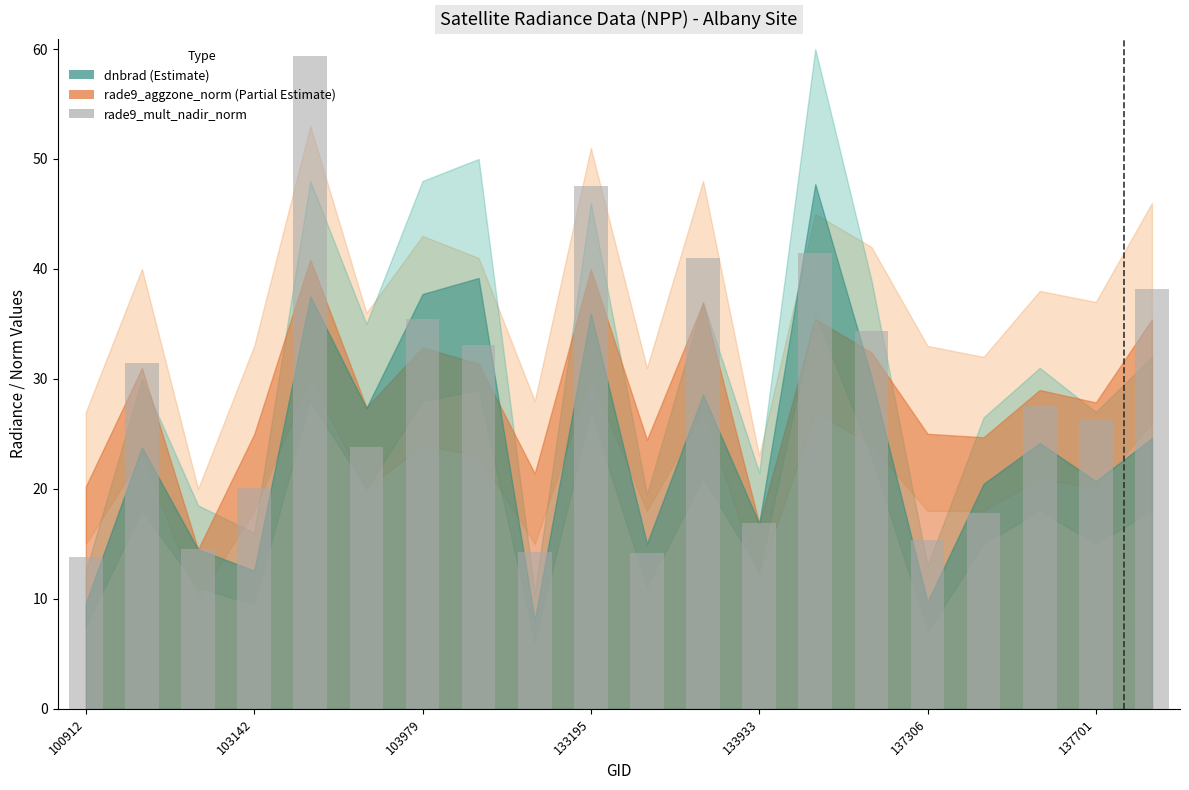

How many values exceed 27?

10